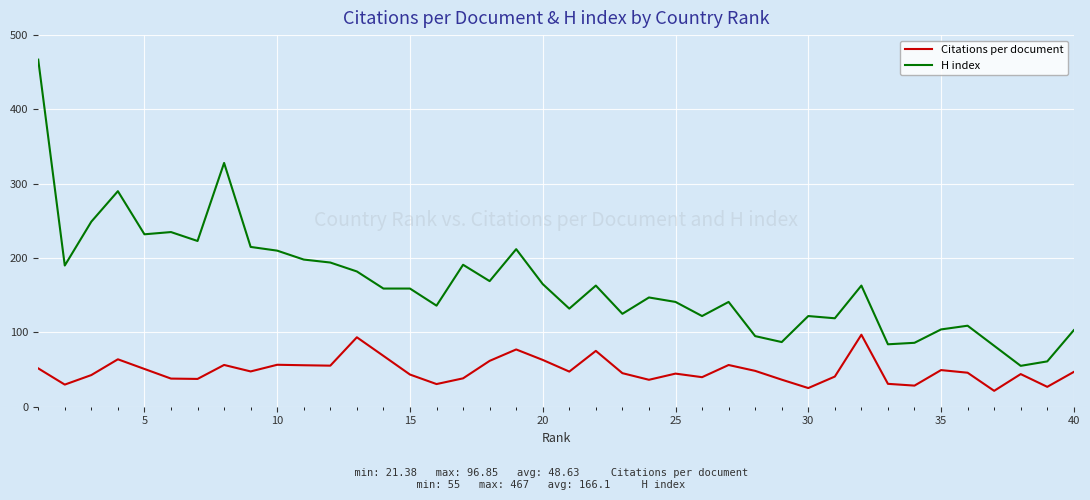

True or false: Citations per document and H index intersect in this chart.

False